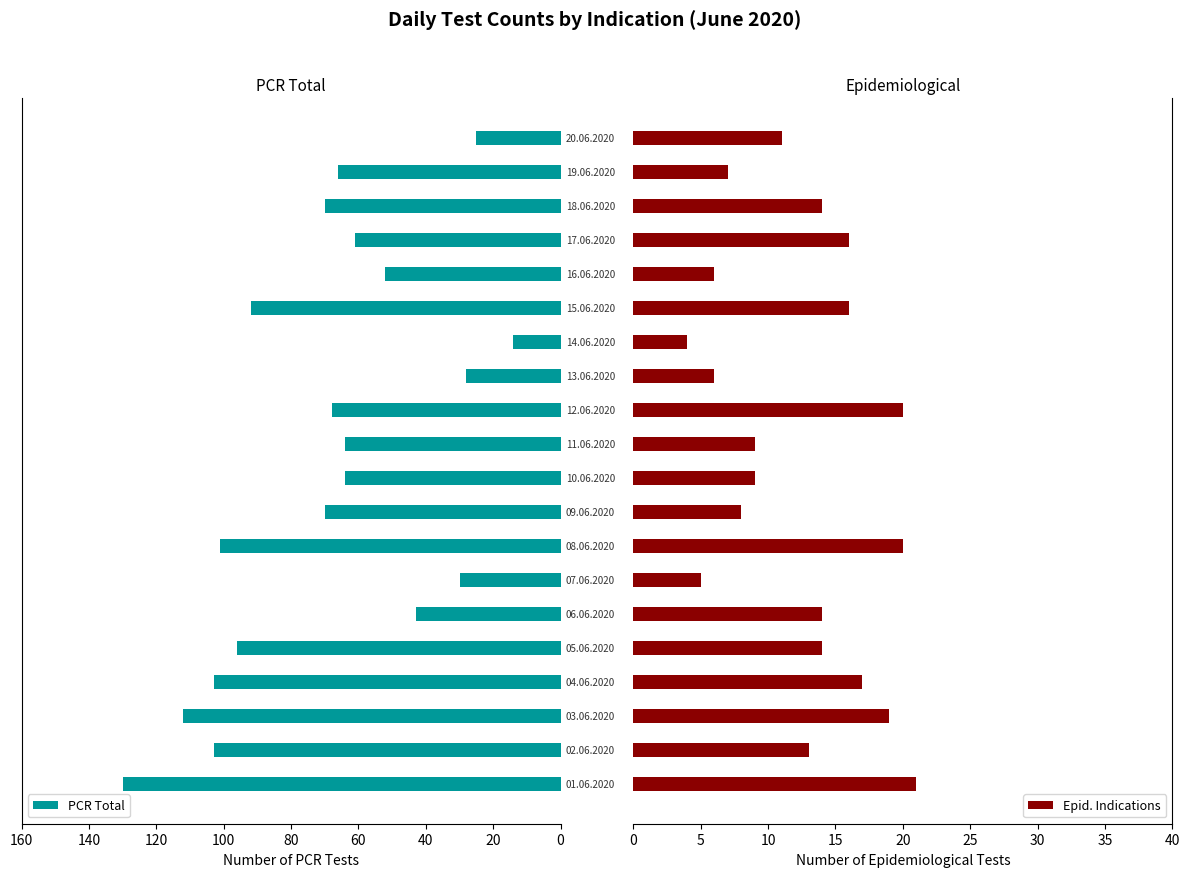

What is the value of the Epid. Indications bar at the 6th from the left?

14